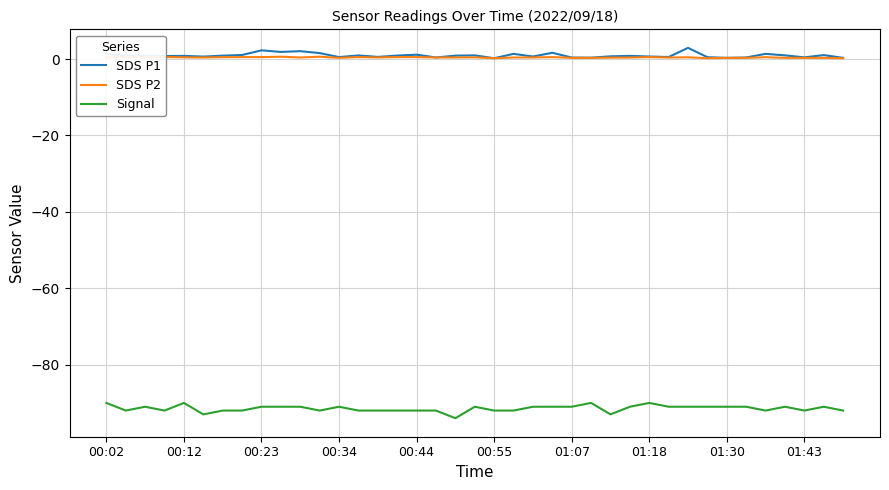

What is the greatest value displayed?

2.9